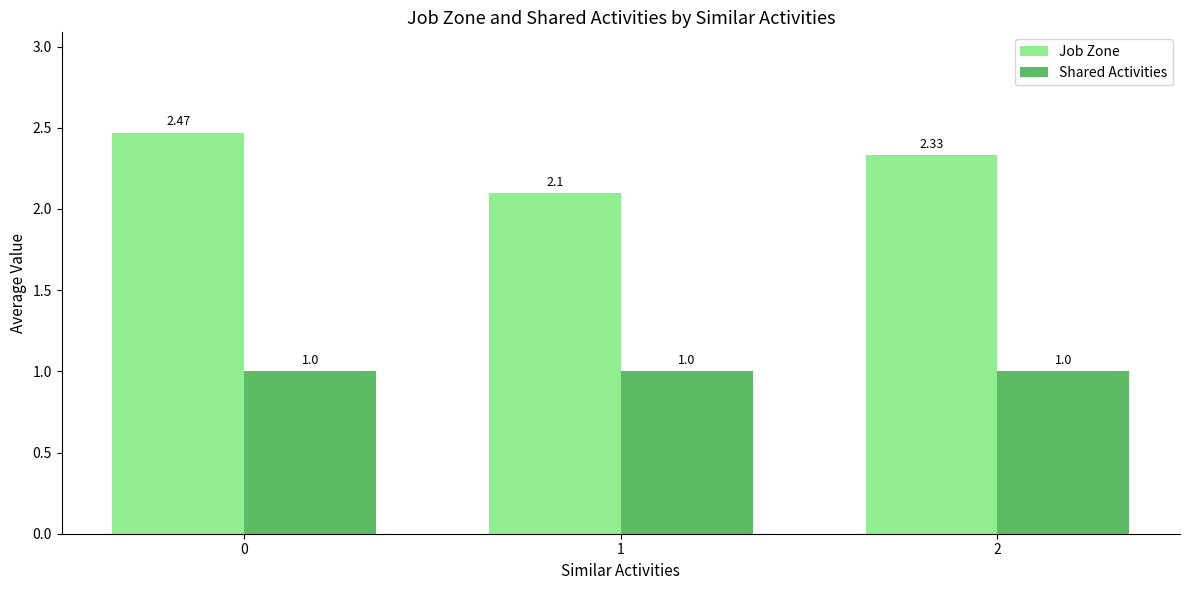

What is the sum of the Job Zone values at 1 and 2?

4.4